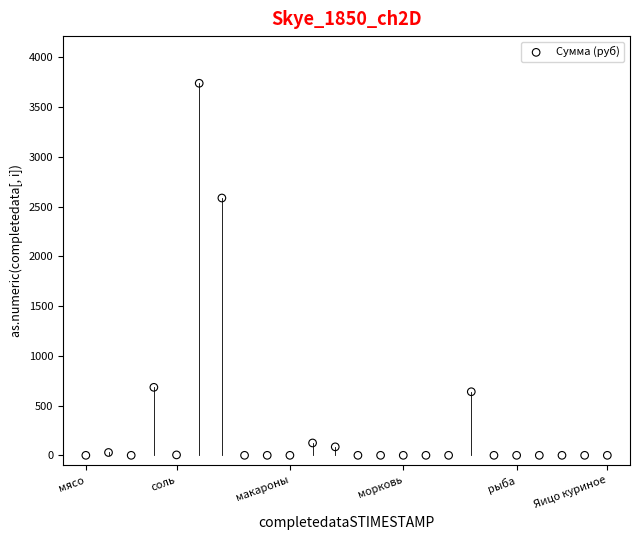

What Y value in the scatter plot is closest to 1869?

2586.2